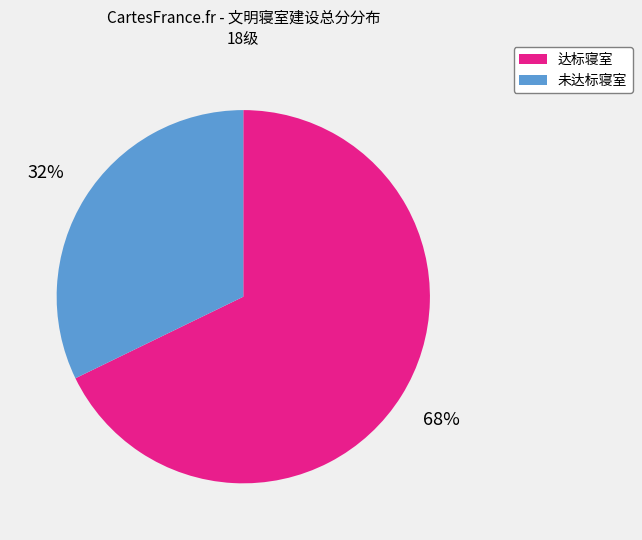

To the nearest percent, what is the average slice percentage?

50%